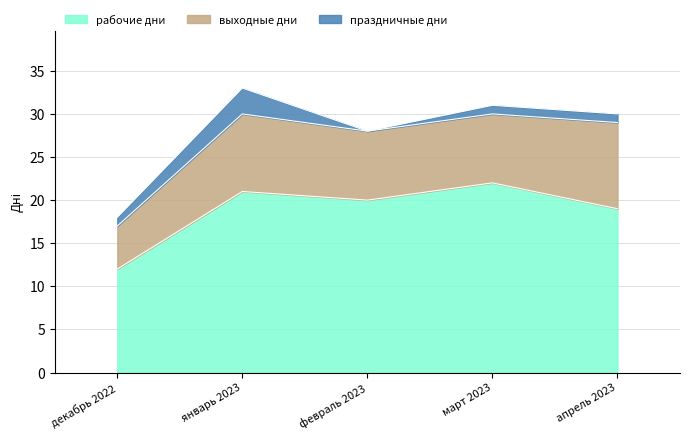

Reading left to right, what are all the values shown in this chart?

рабочие дни: декабрь 2022=12	январь 2023=21	февраль 2023=20	март 2023=22	апрель 2023=19
выходные дни: декабрь 2022=5	январь 2023=9	февраль 2023=8	март 2023=8	апрель 2023=10
праздничные дни: декабрь 2022=1	январь 2023=3	февраль 2023=0	март 2023=1	апрель 2023=1